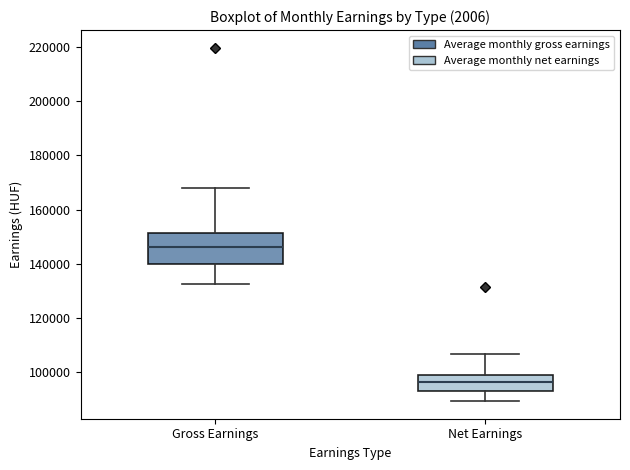

Reading left to right, read every box against the y-axis: the position of its median line, the range the box covers, and the ends of its whiskers. The values are not printed on the chart, so give them approximately, as read against the axis.

Gross Earnings: median 146000, box 140000 to 152000, whiskers 132000 to 168000
Net Earnings: median 96000, box 94000 to 100000, whiskers 90000 to 106000